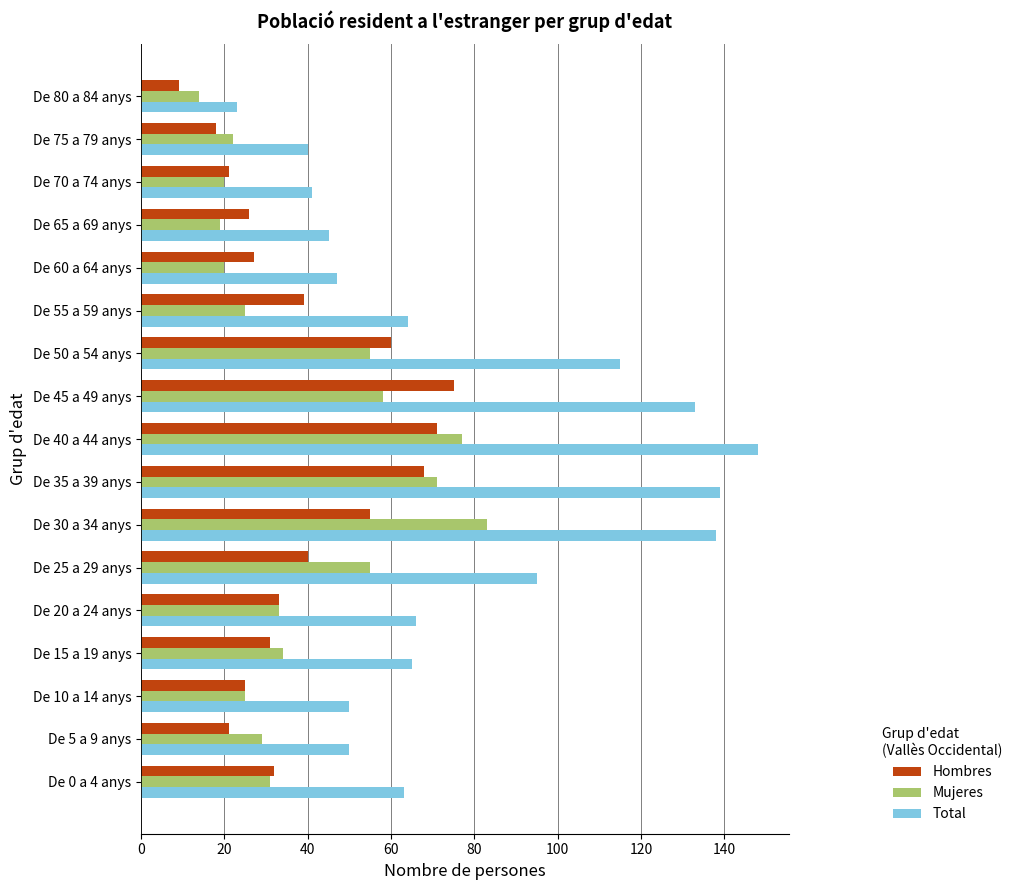

What is the difference between the second highest and minimum values in the Hombres series?

62